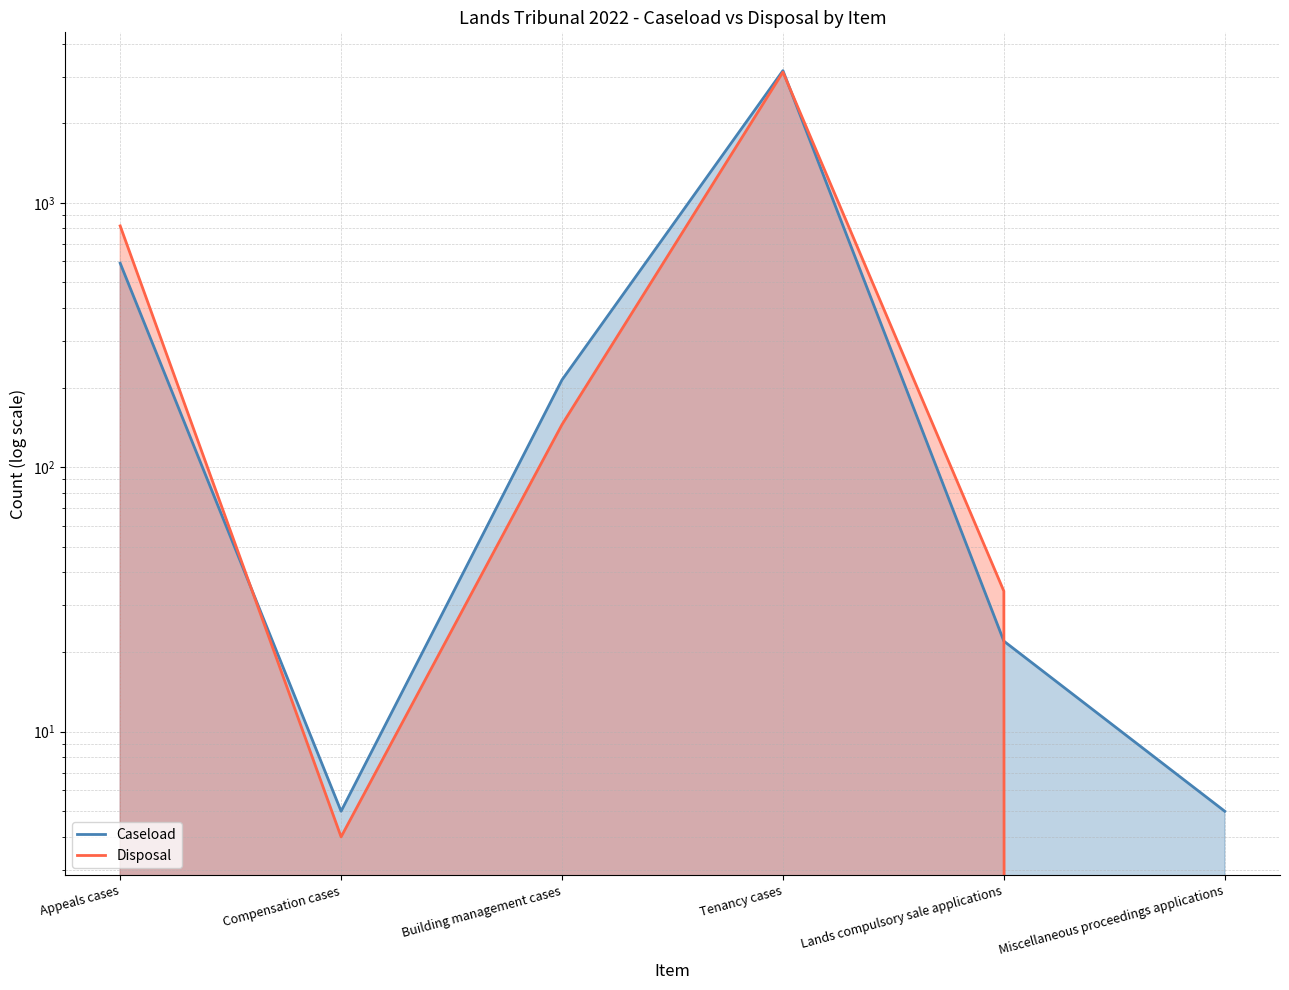

Reading left to right, list all the values displayed in this chart.

Caseload: 591	5	214	3161	22	5
Disposal: 818	4	145	3120	34	0